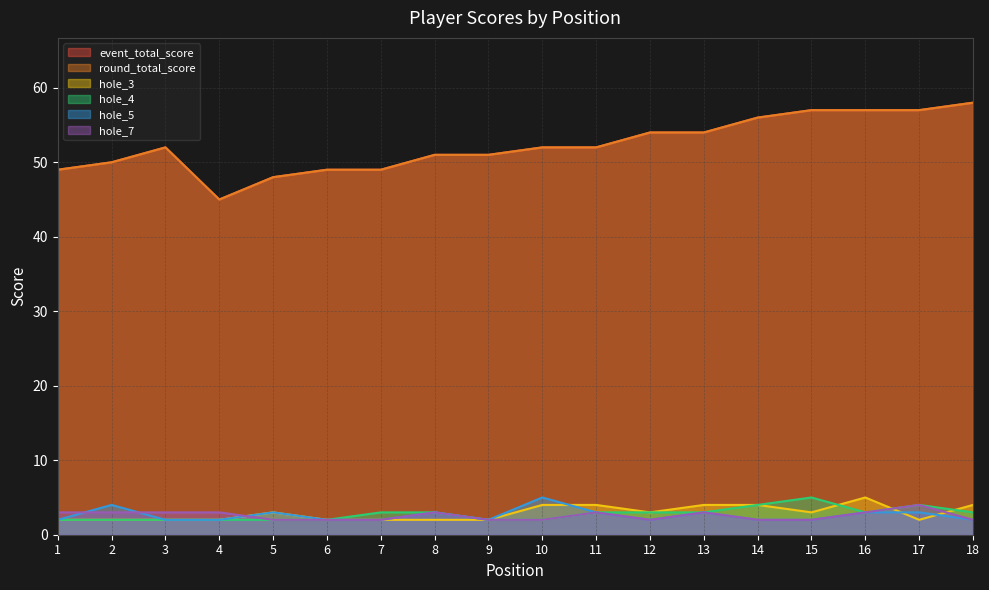

Which series has the widest spread of values?

event_total_score